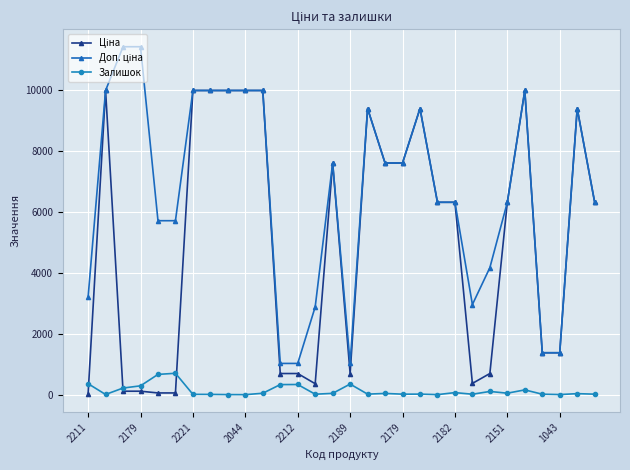

What is the maximum value shown in the chart?

11410.0